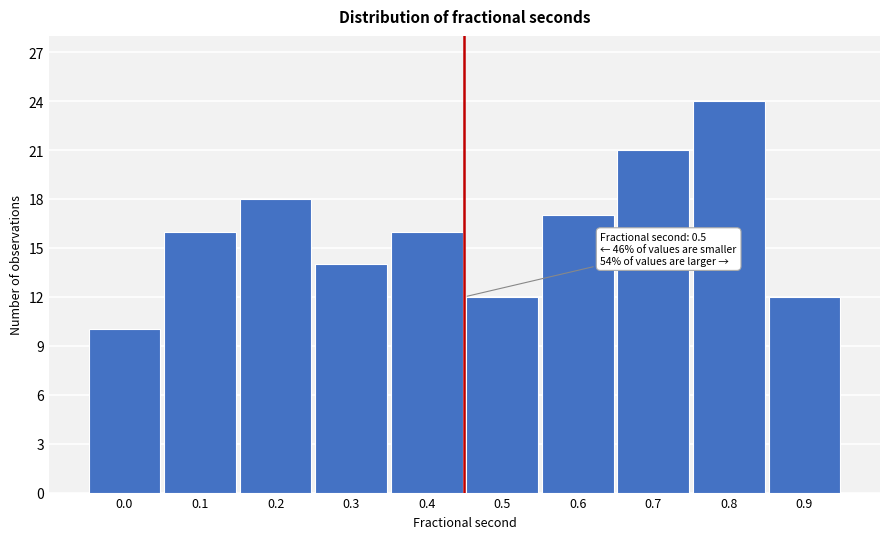

Reading left to right, transcribe all the data shown in this chart.

0.0=10	0.1=16	0.2=18	0.3=14	0.4=16	0.5=12	0.6=17	0.7=21	0.8=24	0.9=12